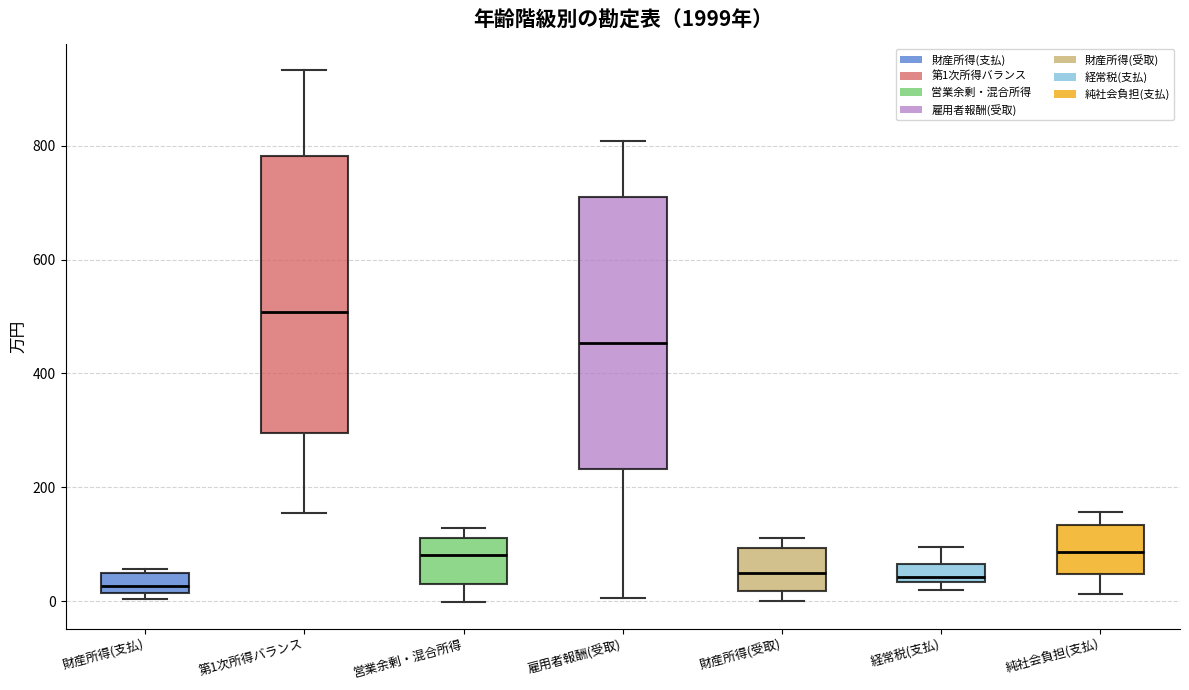

Where is the upper edge of the box for 営業余剰・混合所得 on the y-axis? The values are not printed on the chart, so give them approximately, as read against the axis.

120